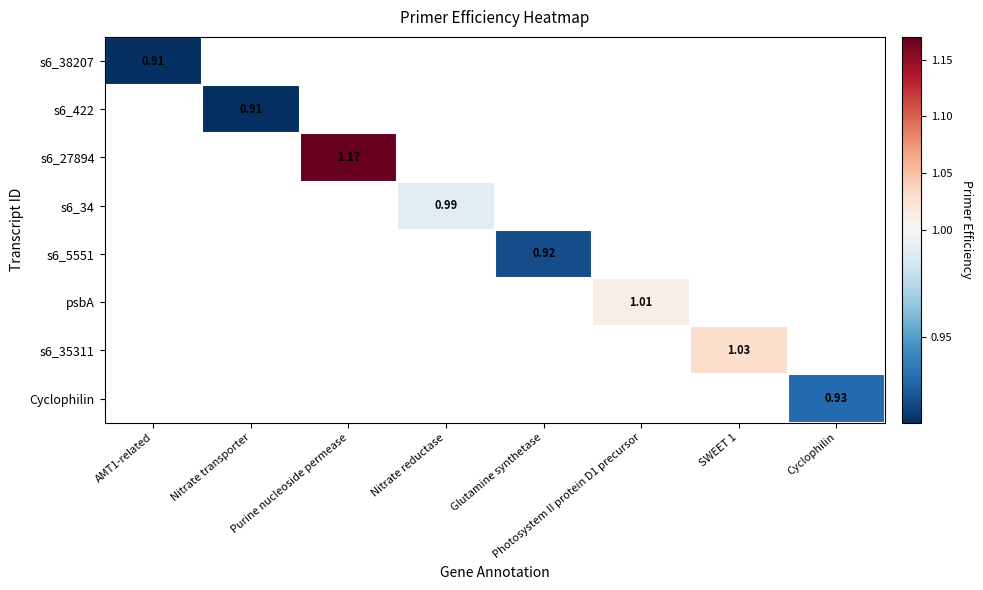

At how many categories does at least one series exceed 1?

3